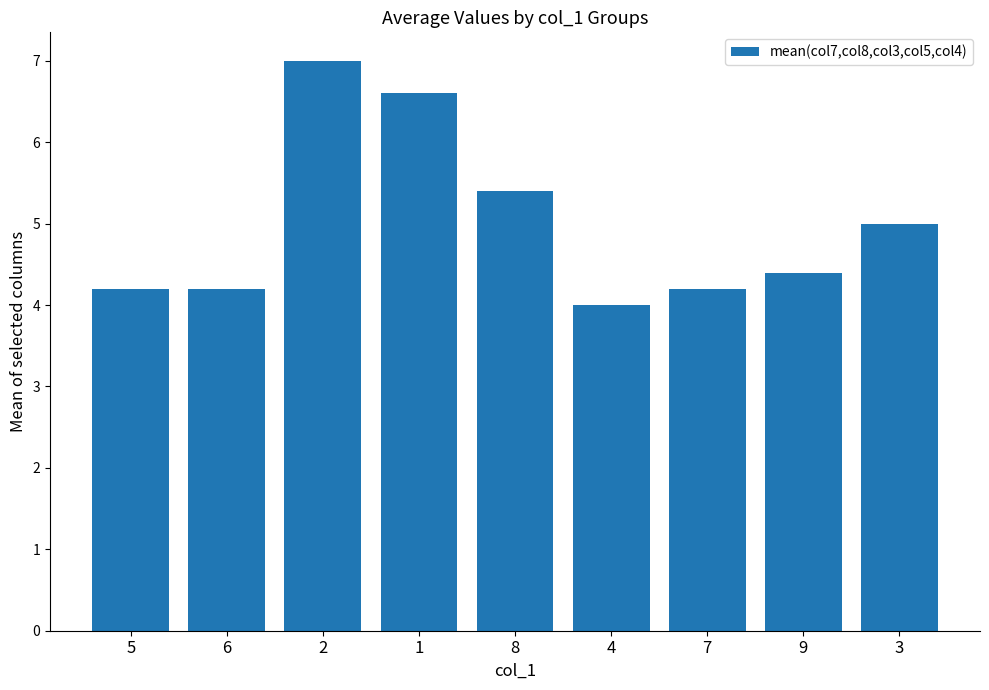

At which category does the chart reach its peak across all series?

2